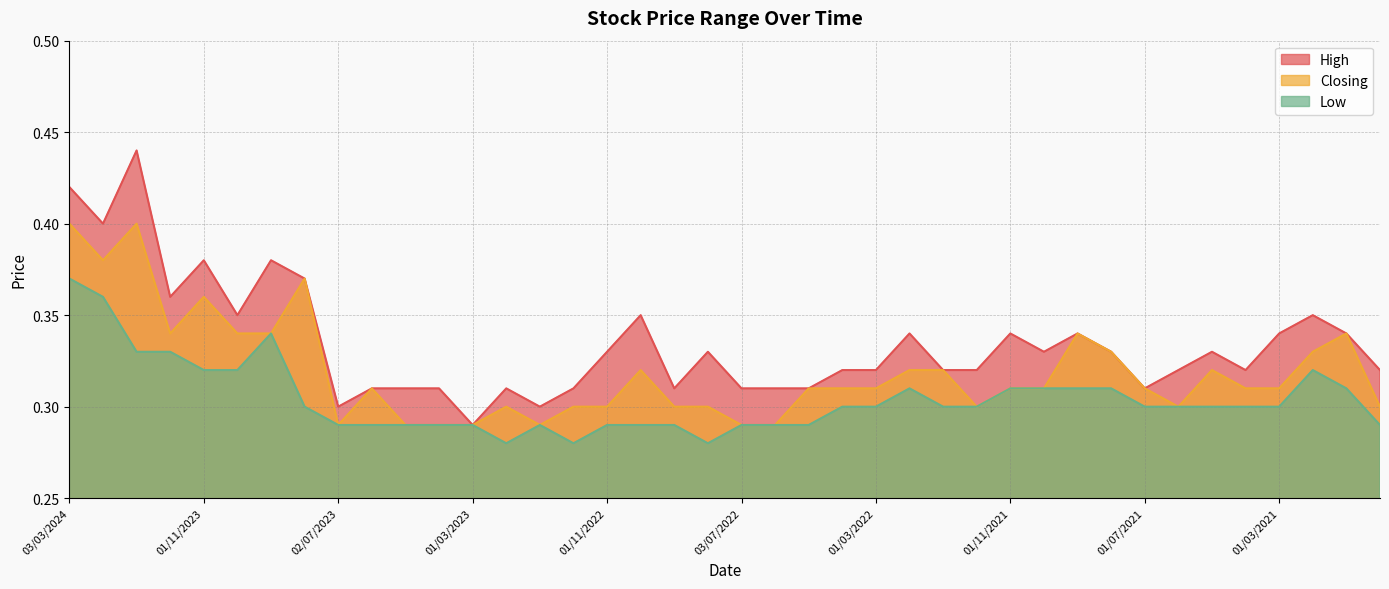

What is the label of the 29th point from the right?

02/04/2023